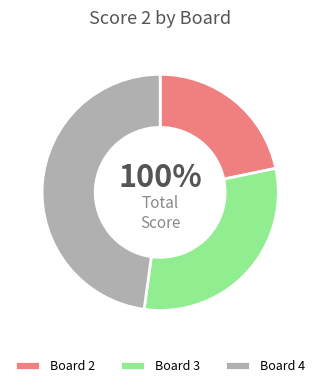

Is 4 the majority of the pie?

No